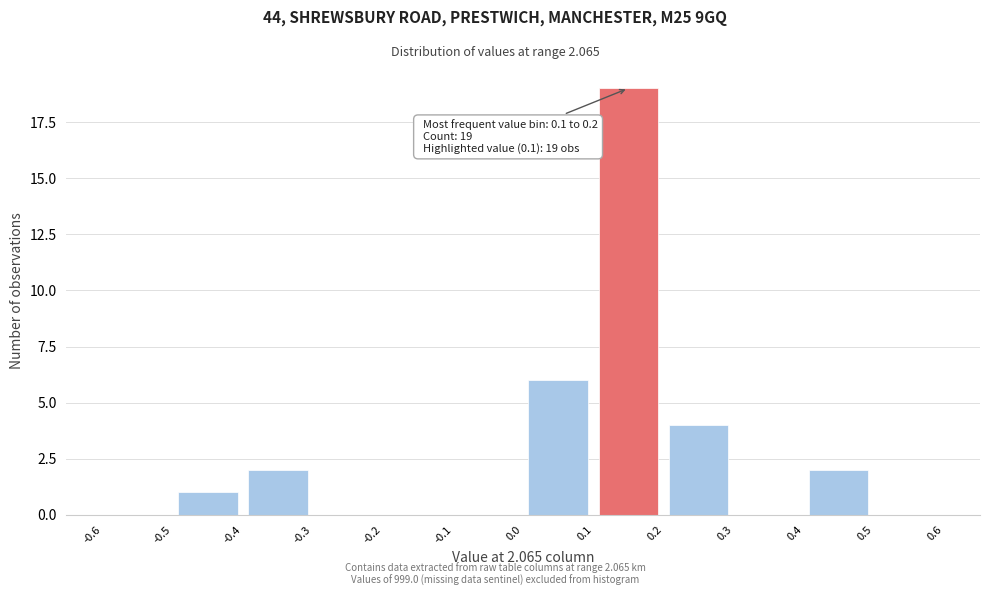

Which range on the x-axis has the tallest bar?

0.1 to 0.2